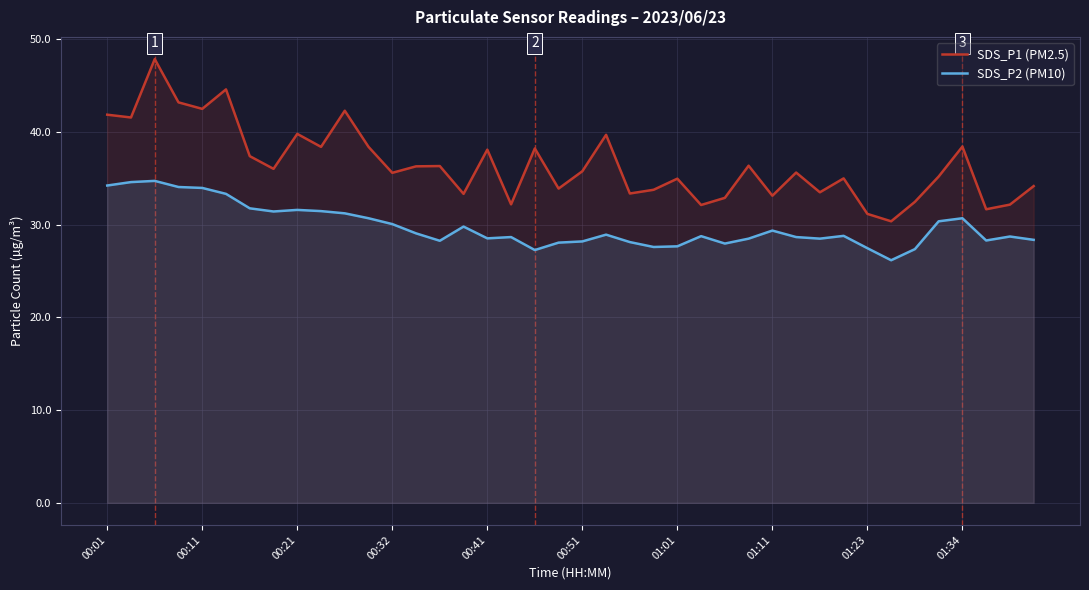

Between 00:32 and 01:01, which series saw the biggest shift?

SDS_P2 (PM10)